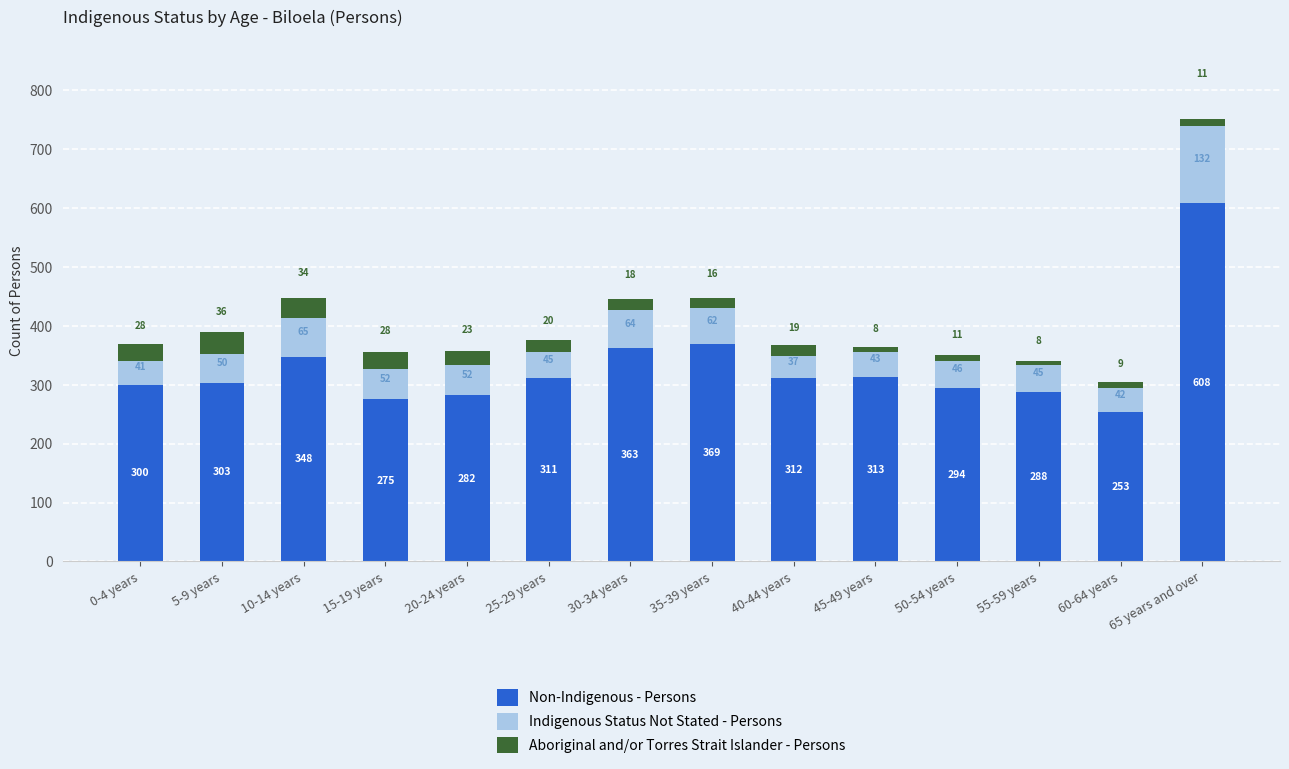

Are the bars grouped side by side (vs. stacked)?

No